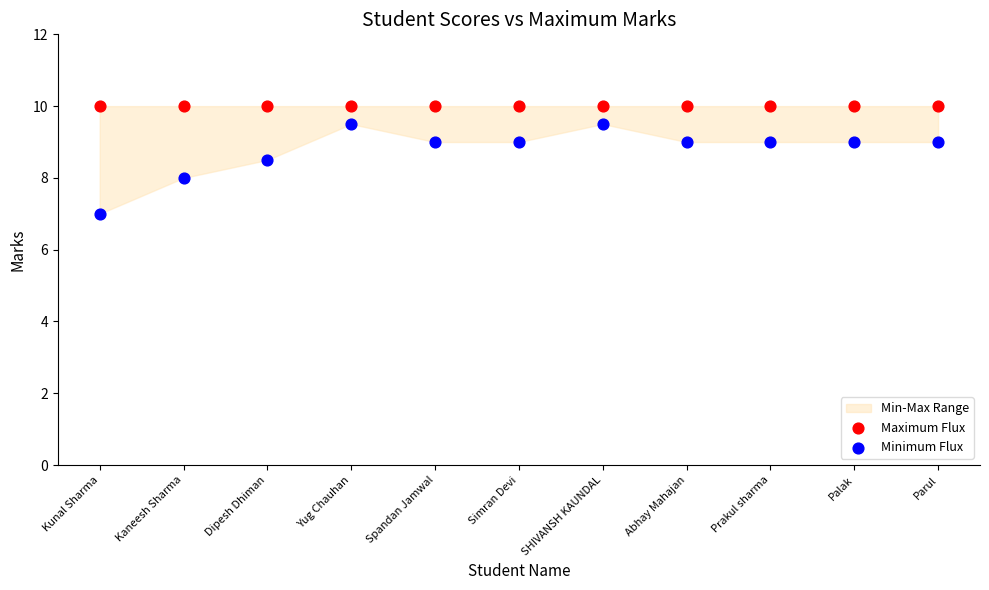

Which series reaches the minimum Y coordinate?

Minimum Flux